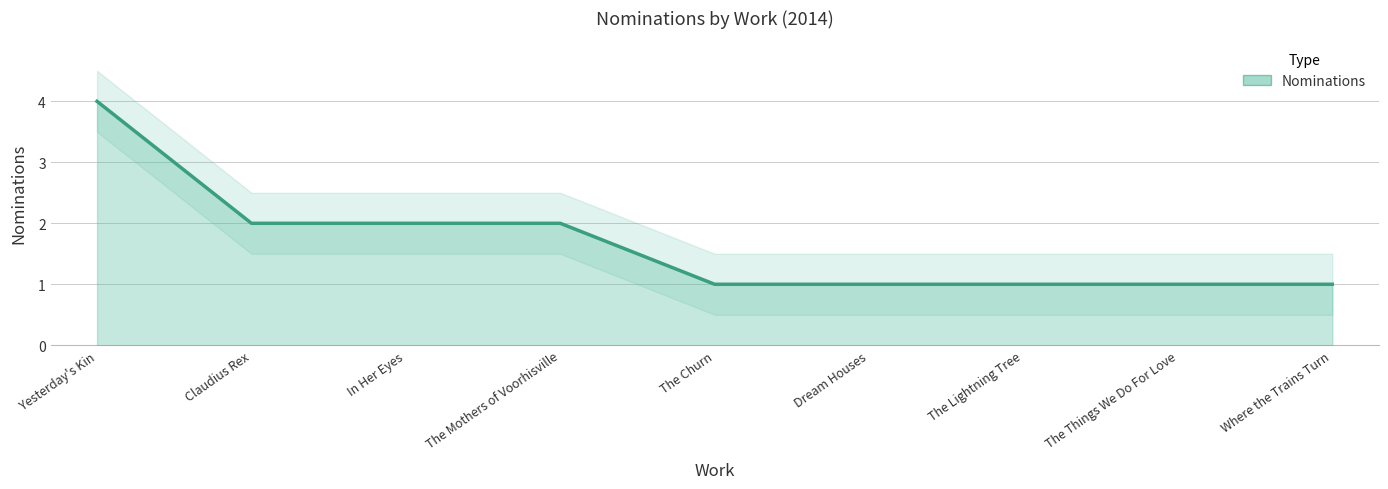

Rank the categories by value from lowest to highest.

The Churn, Dream Houses, The Lightning Tree, The Things We Do For Love, Where the Trains Turn, Claudius Rex, In Her Eyes, The Mothers of Voorhisville, Yesterday's Kin